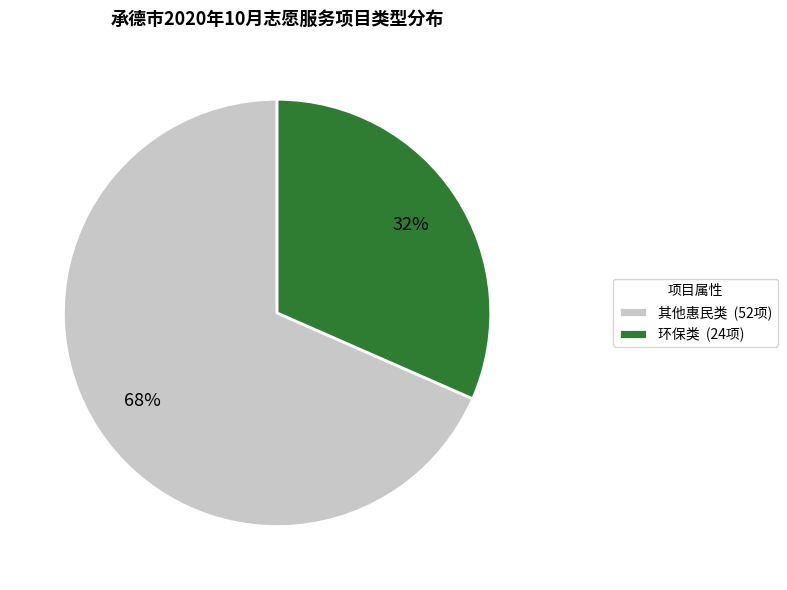

To the nearest percent, what is the combined percentage of 其他惠民类 and 环保类?

100%